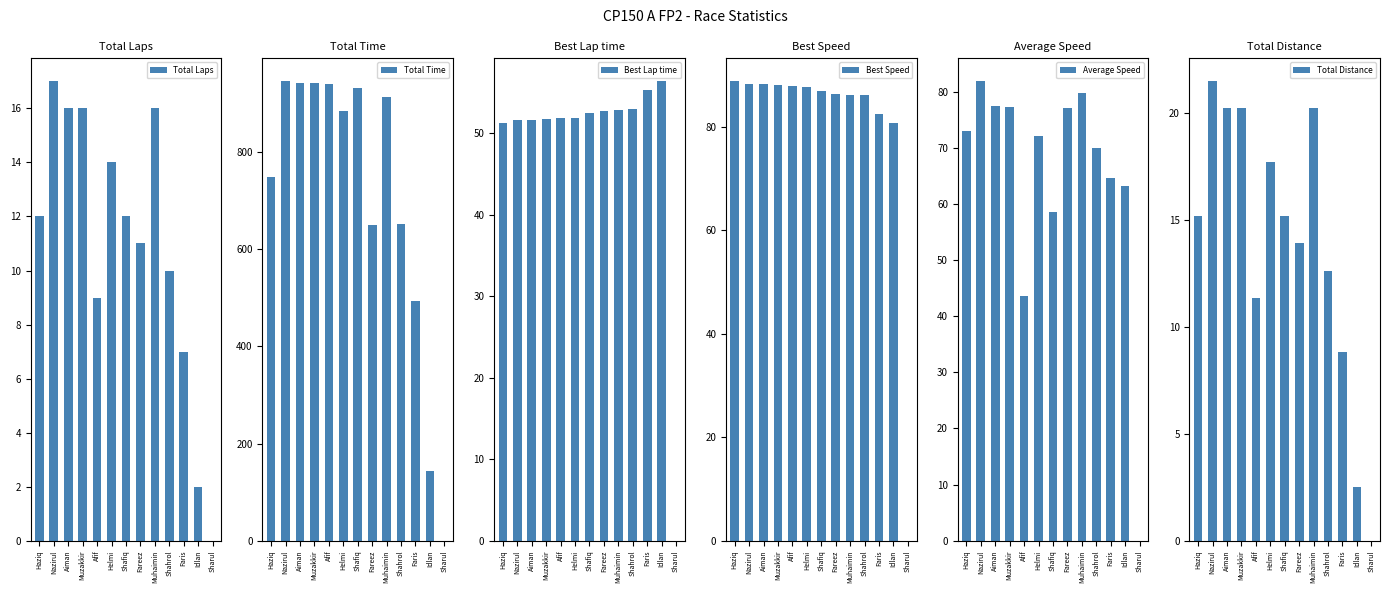

Rank the categories by Total Laps value from lowest to highest.

Sharul, Idlan, Faris, Afif, Shahrol, Fareez, Haziq, Shafiq, Helmi, Aiman, Muzakkir, Muhaimin, Nazirul